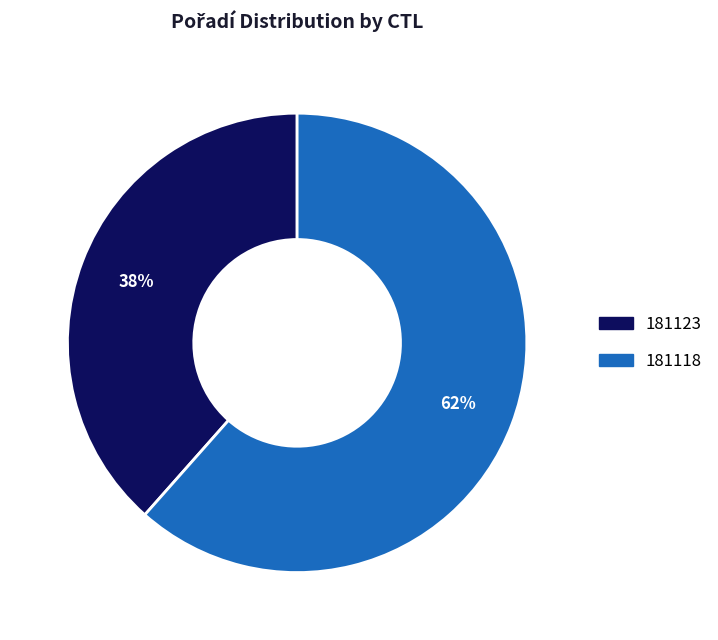

Which slice is the largest?

181118